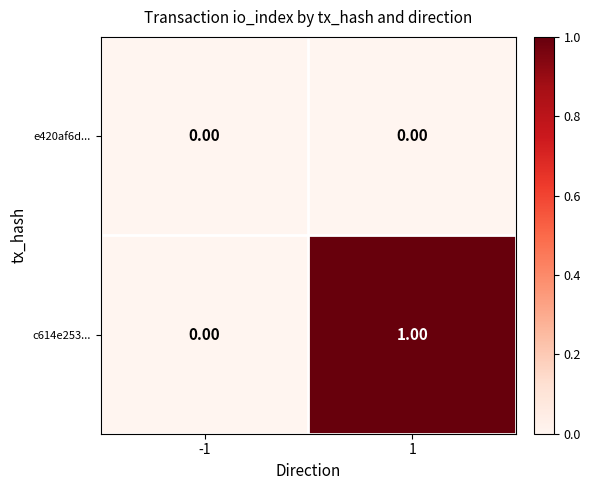

List the series in order of their peak value, lowest first.

e420af6d..., c614e253...